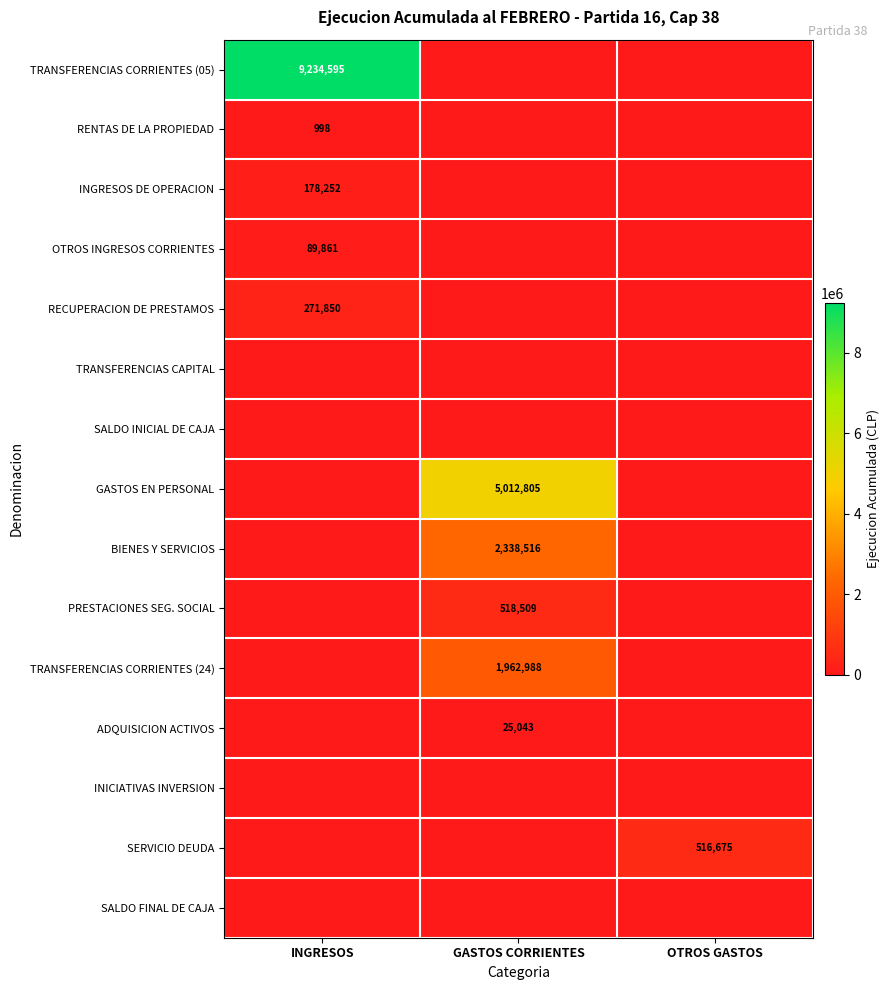

At which category does the chart reach its minimum across all series?

GASTOS CORRIENTES